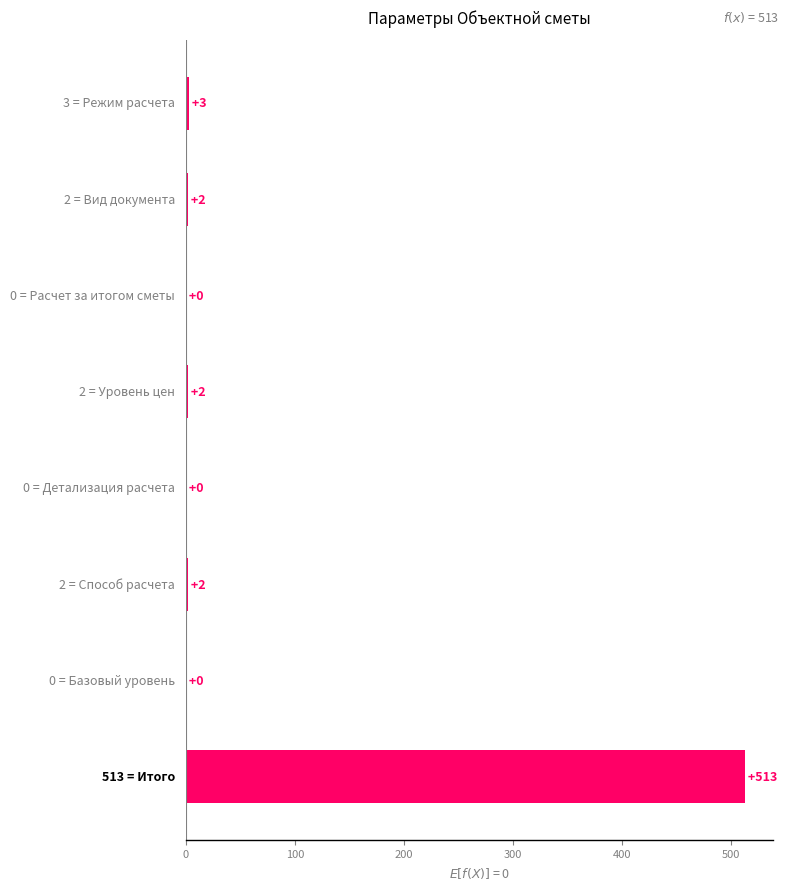

What is the greatest value displayed?

513